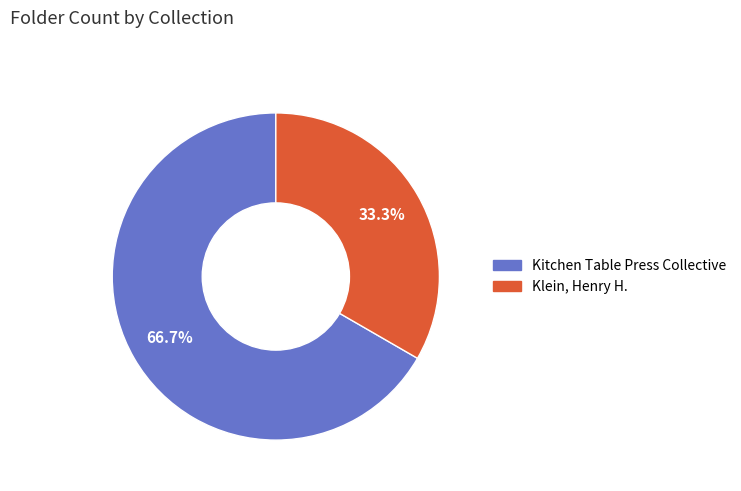

The Klein, Henry H. slice represents 24% of the pie. True or false?

False